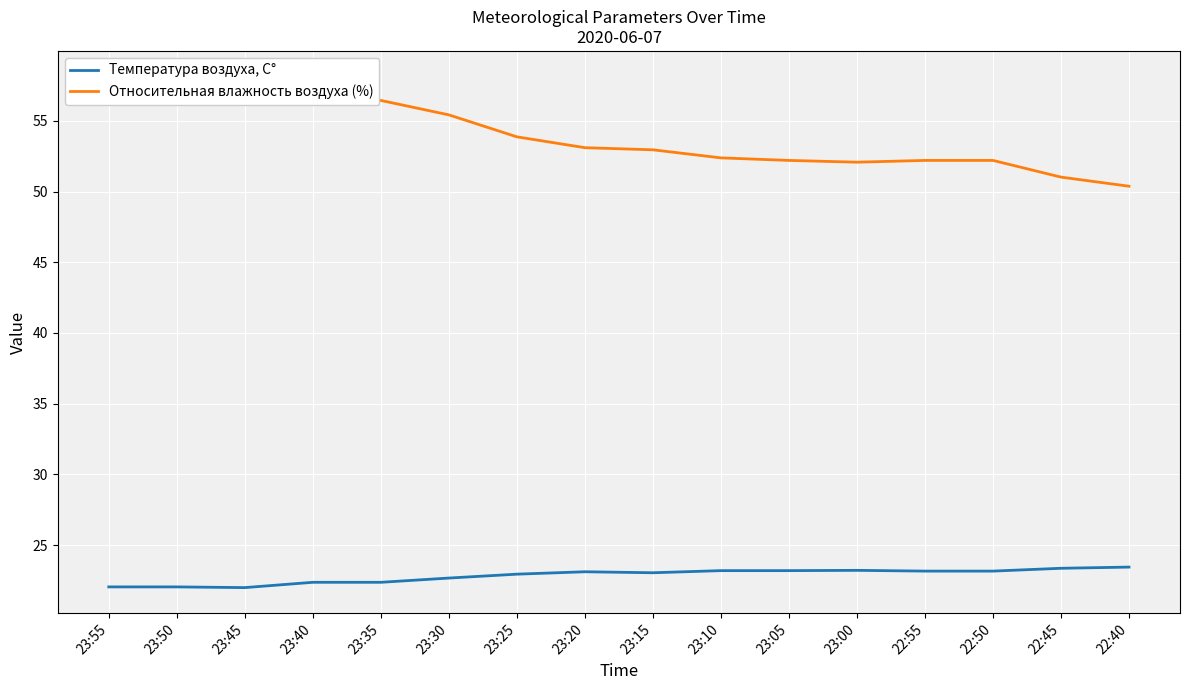

What is the approximate value of Температура воздуха, С° at 23:55?

22.0